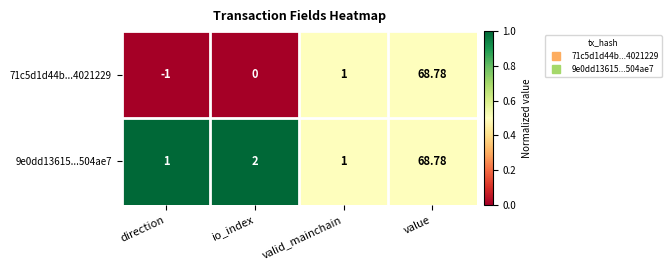

Where is 9e0dd13615...504ae7 nearest to the value 34?

io_index